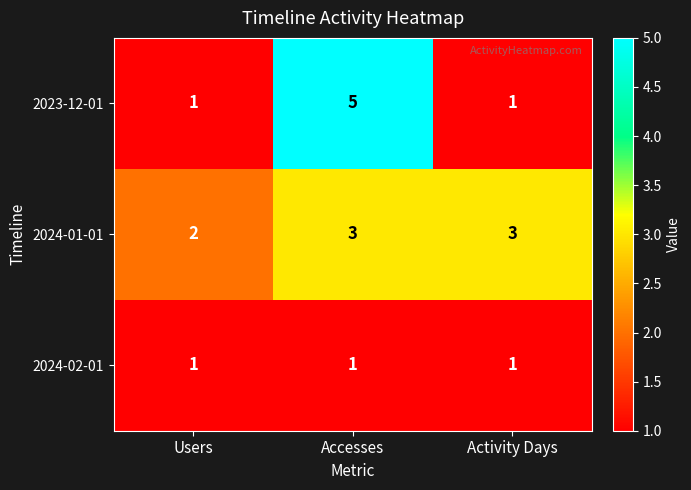

What is the sum of all 2024-01-01 values?

8